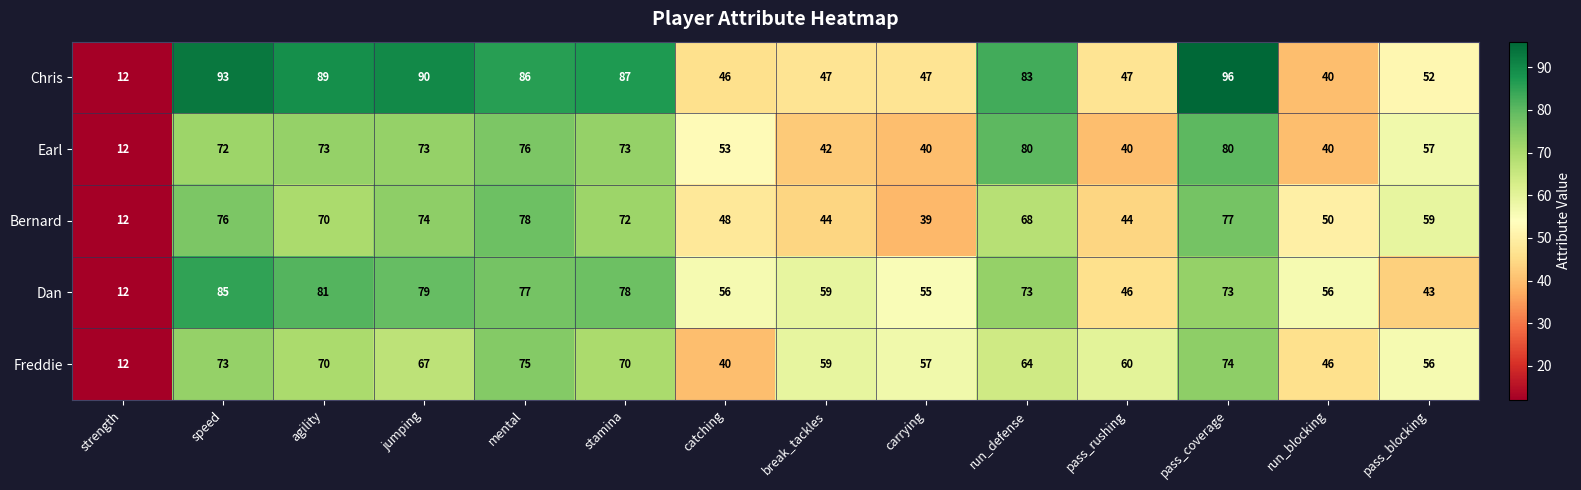

Which series has the largest total across all categories?

Chris